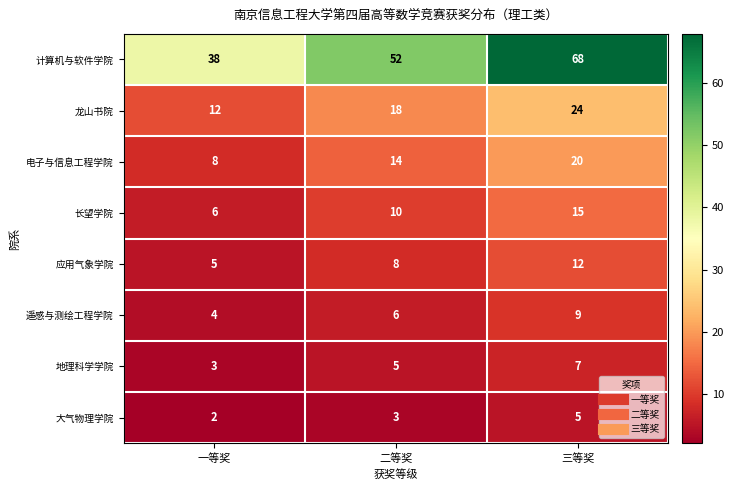

Reading left to right, what are all the values shown in this chart?

计算机与软件学院: 一等奖=38	二等奖=52	三等奖=68
龙山书院: 一等奖=12	二等奖=18	三等奖=24
电子与信息工程学院: 一等奖=8	二等奖=14	三等奖=20
长望学院: 一等奖=6	二等奖=10	三等奖=15
应用气象学院: 一等奖=5	二等奖=8	三等奖=12
遥感与测绘工程学院: 一等奖=4	二等奖=6	三等奖=9
地理科学学院: 一等奖=3	二等奖=5	三等奖=7
大气物理学院: 一等奖=2	二等奖=3	三等奖=5